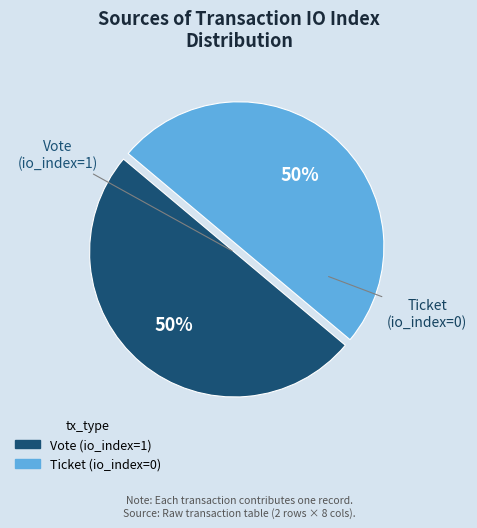

What is the ratio of the value at Vote (io_index=1) to the value at Ticket (io_index=0)?

1.0